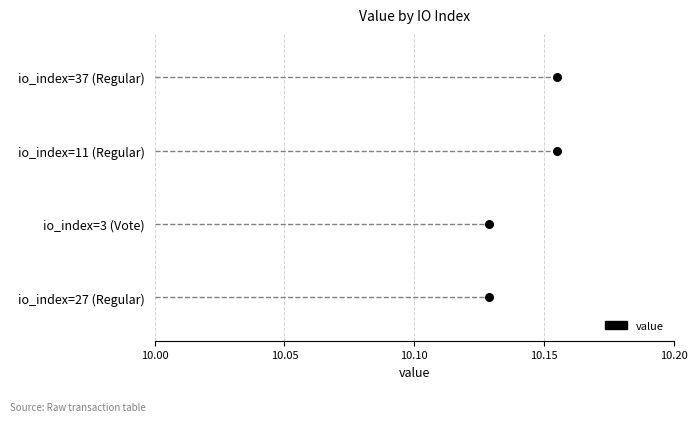

Between io_index=27 (Regular) and io_index=37 (Regular), which is larger?

io_index=37 (Regular)